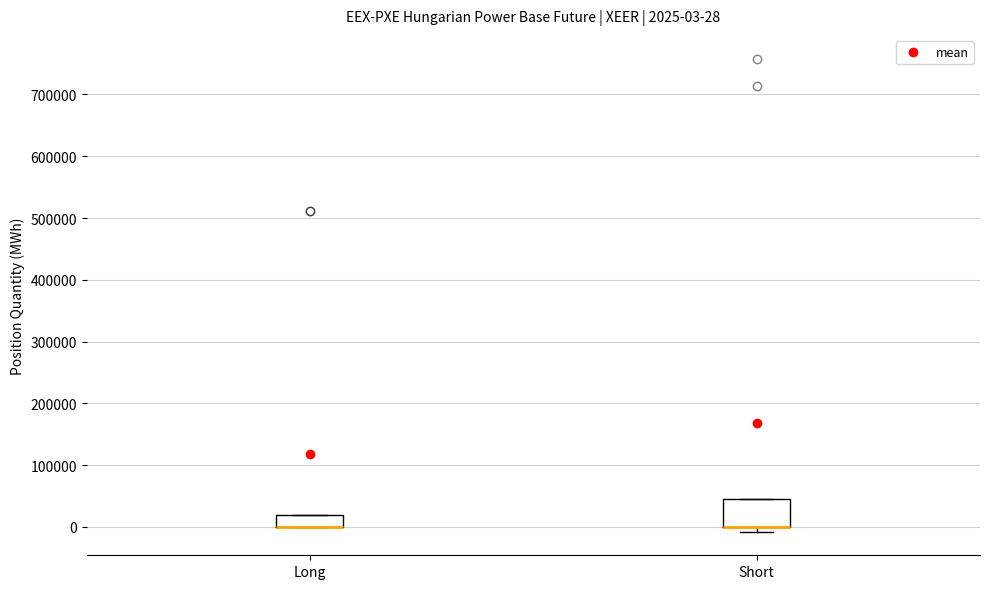

Comparing the boxes themselves (not the whiskers), which one is the tallest?

Short